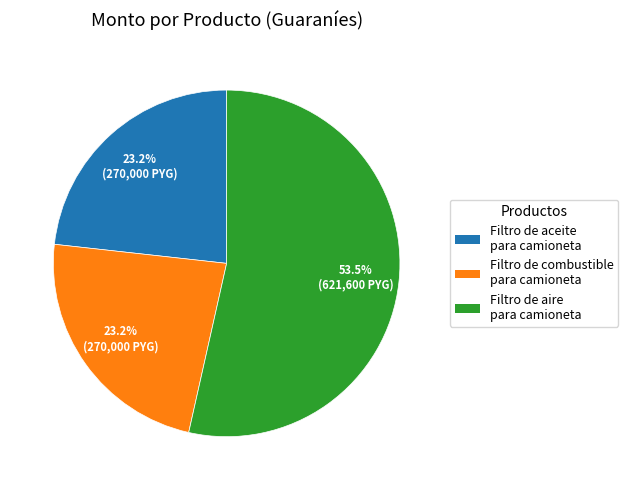

Is there any slice that represents more than half of the pie?

Yes